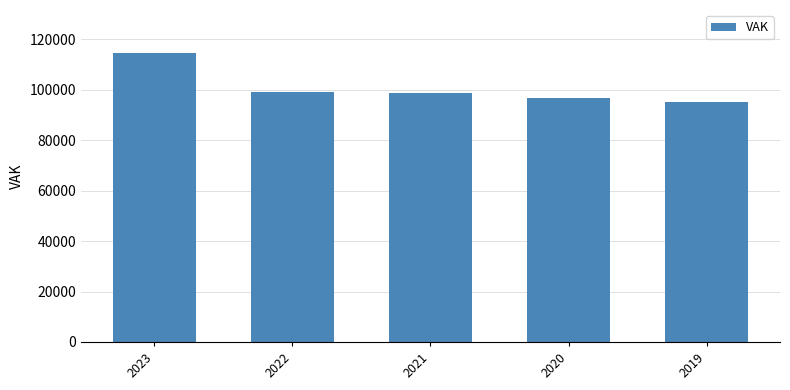

What is the value of the 3rd bar from the left?

98808